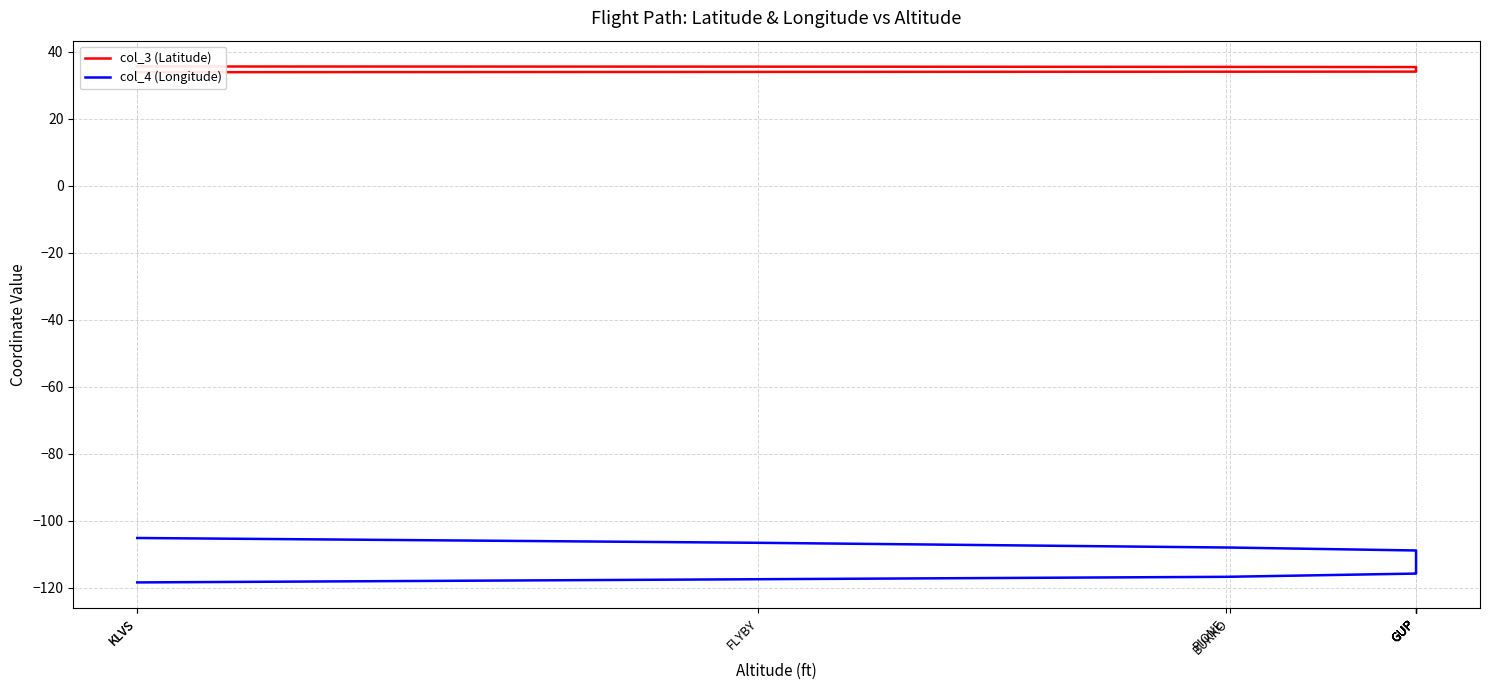

What is the sum of the col_3 (Latitude) values at BUKKO and GUP?

70.2